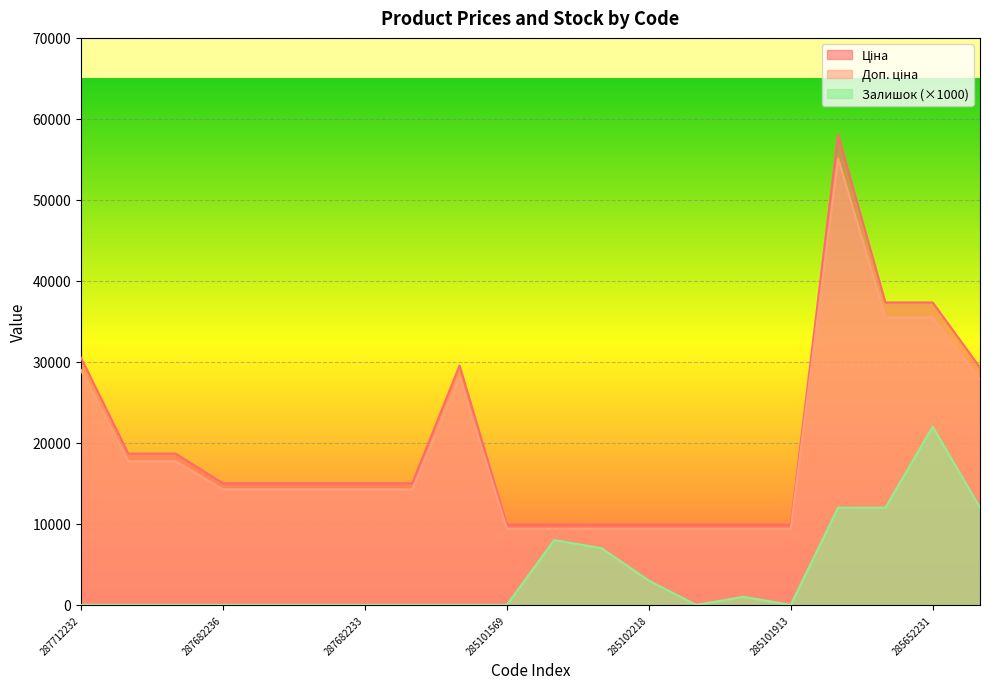

At which category is the sum across all series the highest?

285662232